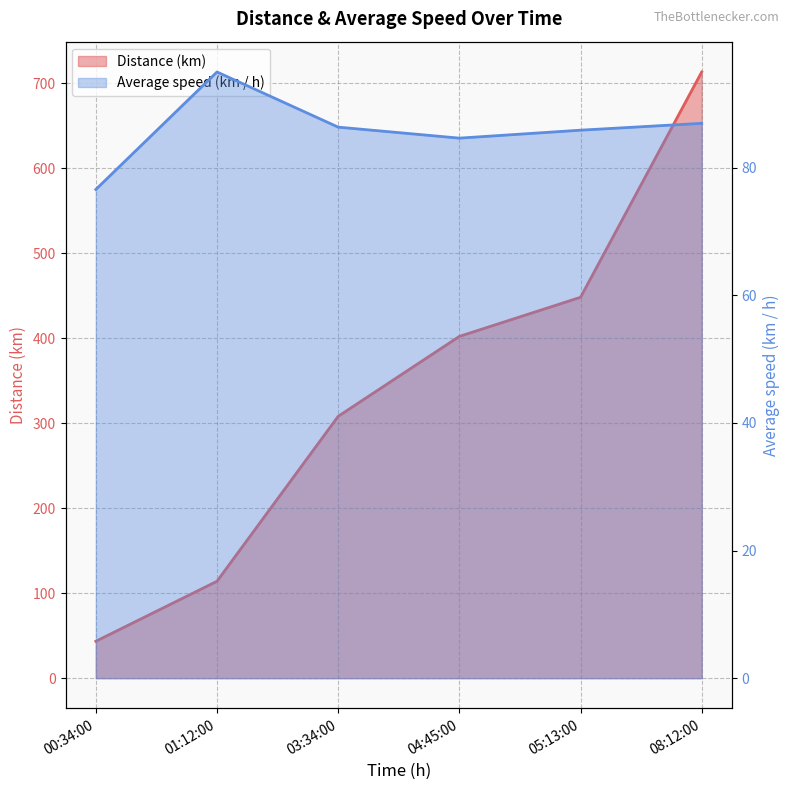

What is the difference between the maximum and minimum values in the Average speed (km / h) series?

18.4